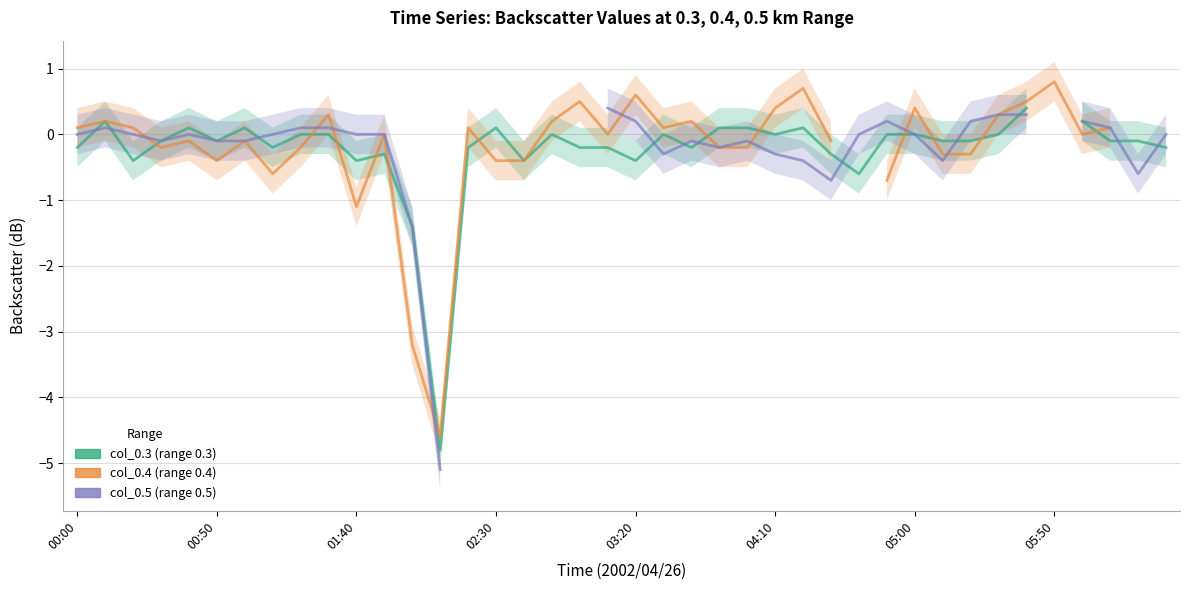

What is the maximum value shown in the chart?

0.8